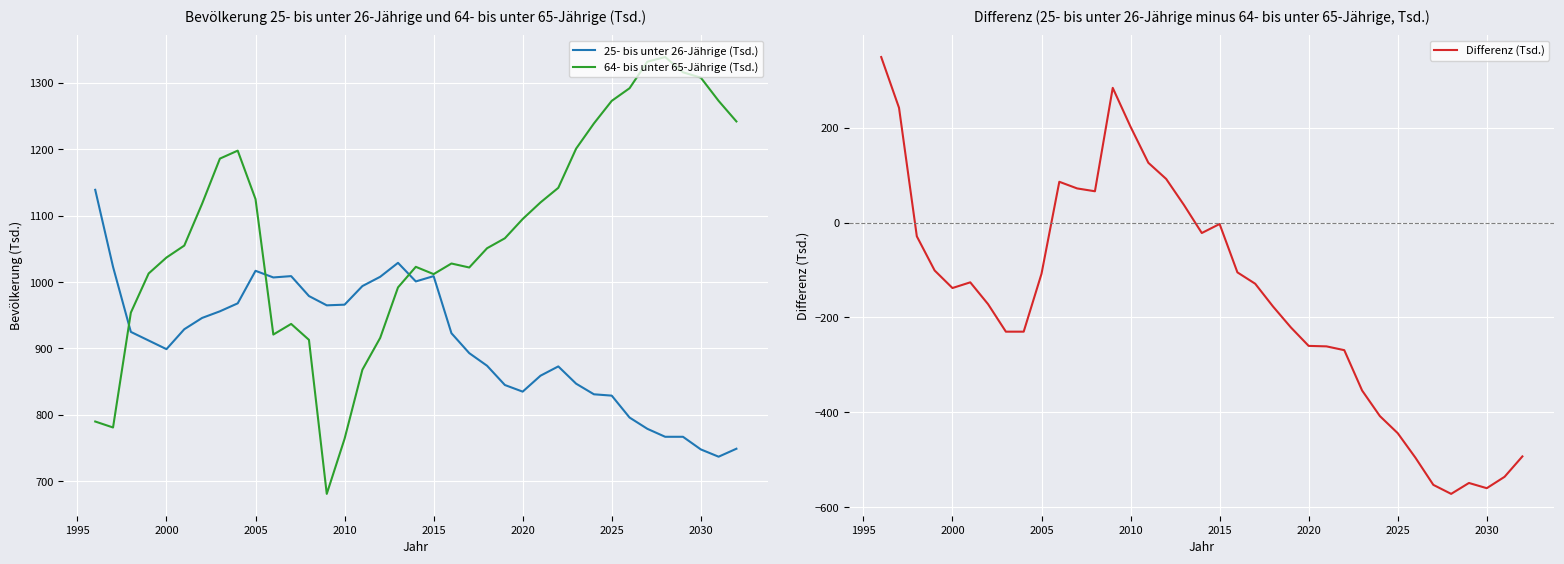

What is the lowest value of the Differenz (Tsd.) series?

-572